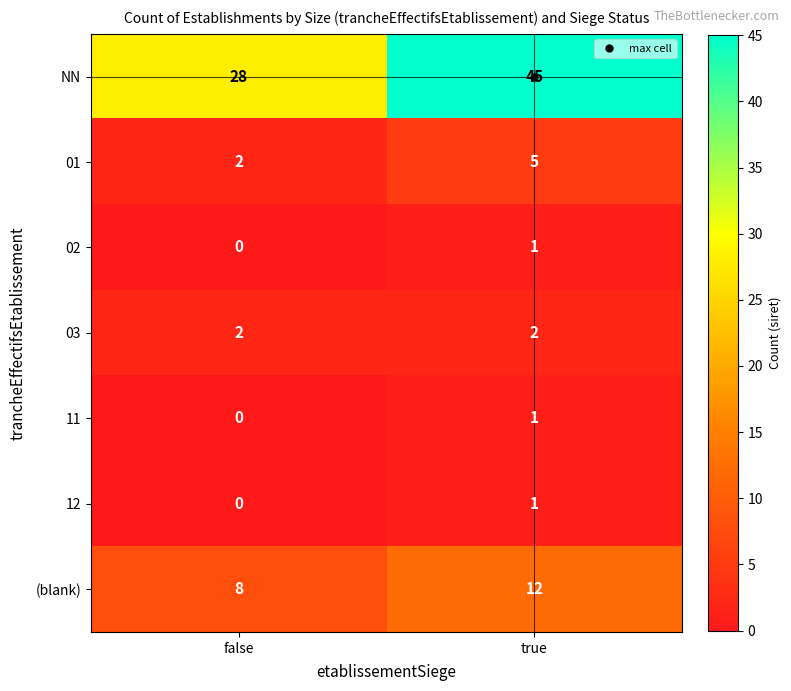

What is the maximum value shown in the chart?

45